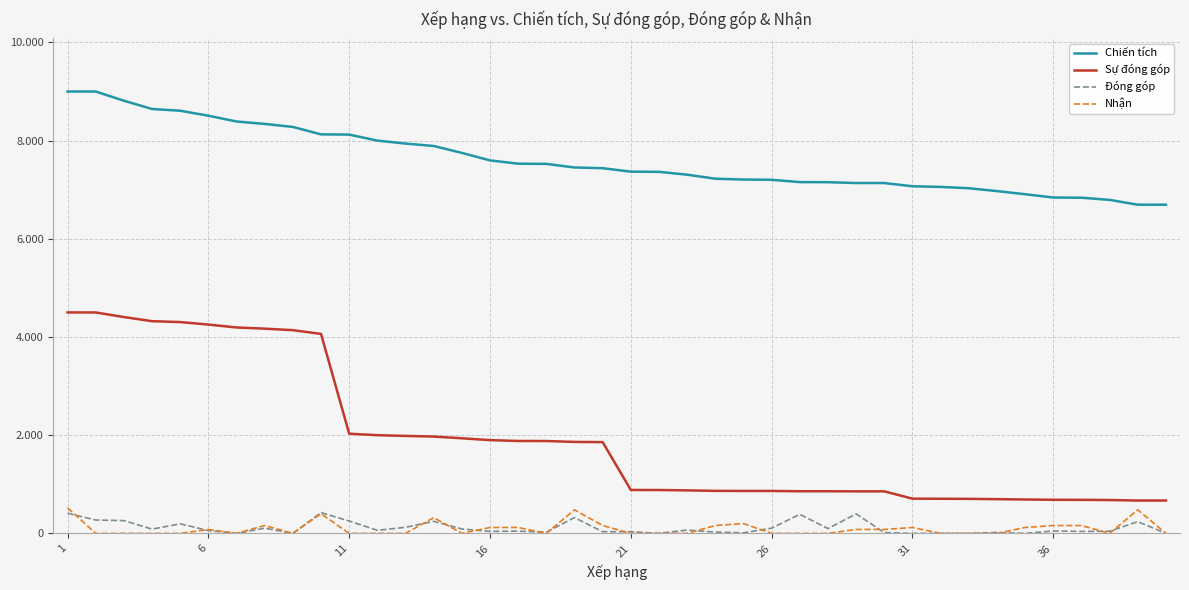

Which category has the highest value in the Sự đóng góp series?

1